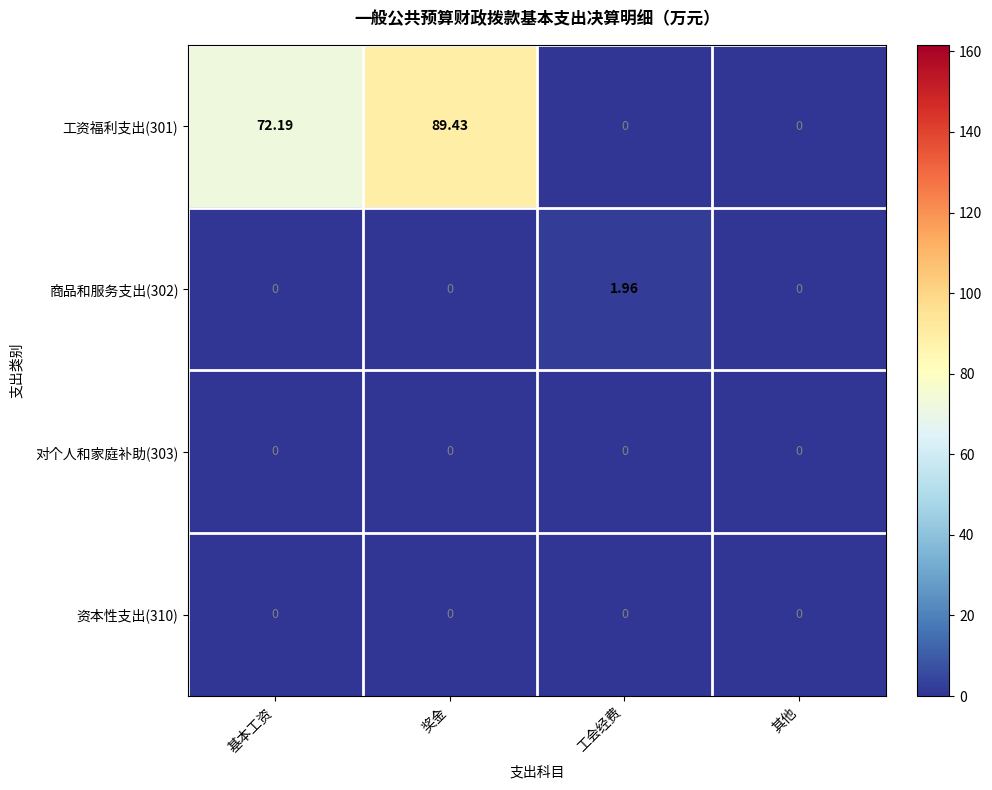

Count the number of categories in the chart.

4